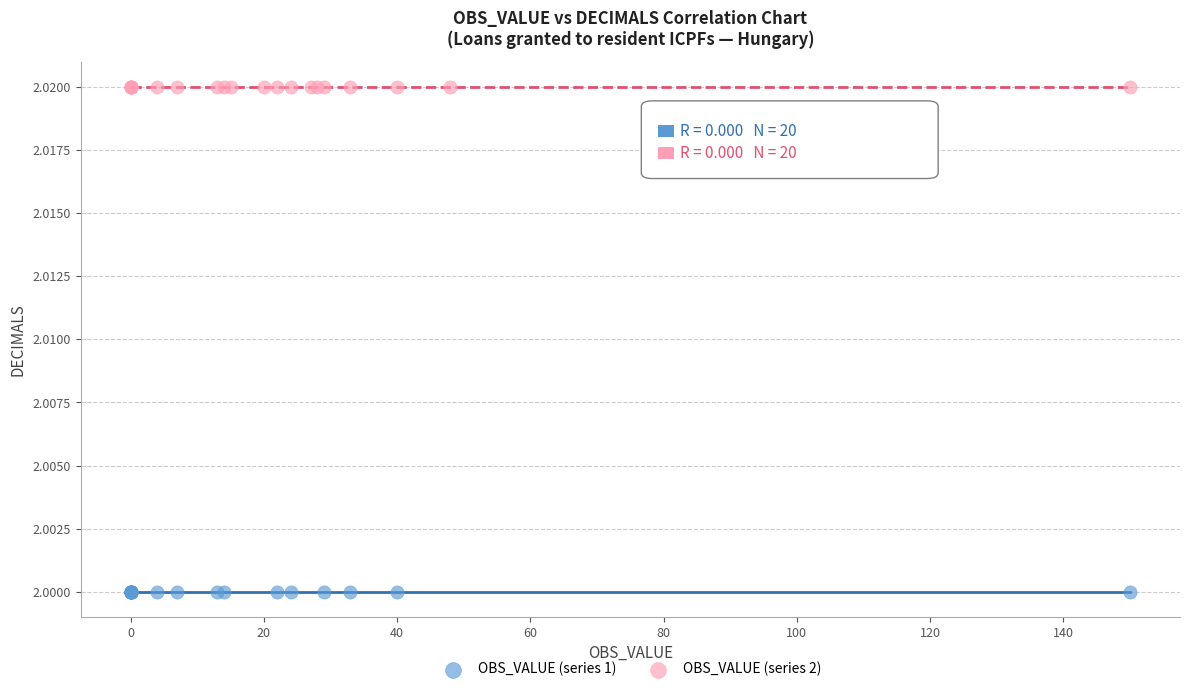

What are all the series names shown in the legend?

OBS_VALUE (series 1), OBS_VALUE (series 2)